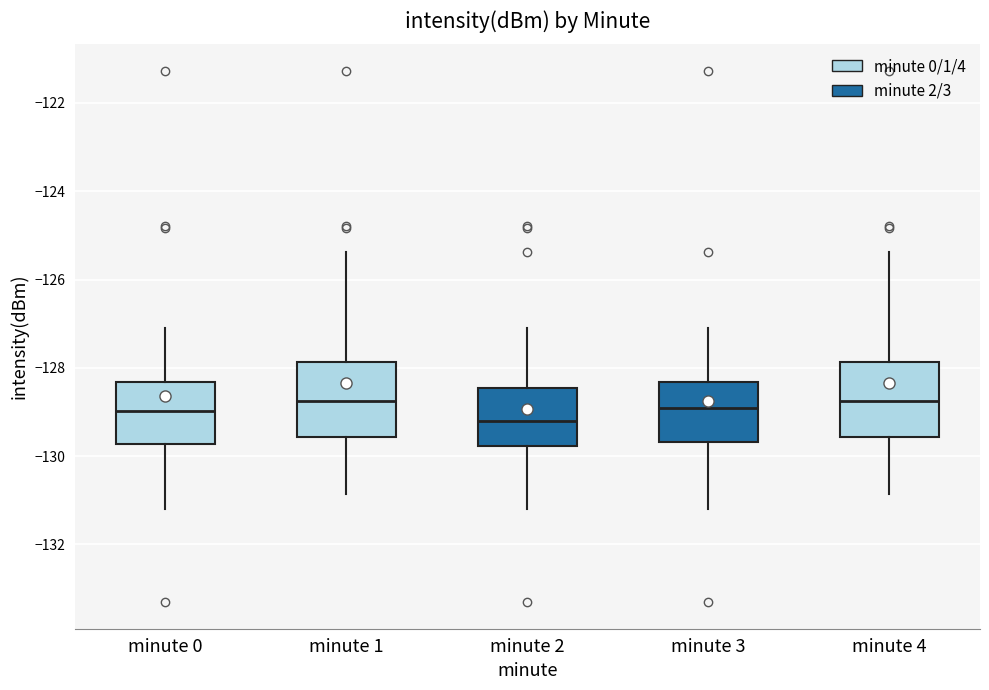

Reading left to right, read every box against the y-axis: the position of its median line, the range the box covers, and the ends of its whiskers. The values are not printed on the chart, so give them approximately, as read against the axis.

minute 0: median -129.0, box -129.8 to -128.4, whiskers -131.2 to -127.0
minute 1: median -128.8, box -129.6 to -127.8, whiskers -130.8 to -125.4
minute 2: median -129.2, box -129.8 to -128.4, whiskers -131.2 to -127.0
minute 3: median -129.0, box -129.6 to -128.4, whiskers -131.2 to -127.0
minute 4: median -128.8, box -129.6 to -127.8, whiskers -130.8 to -125.4